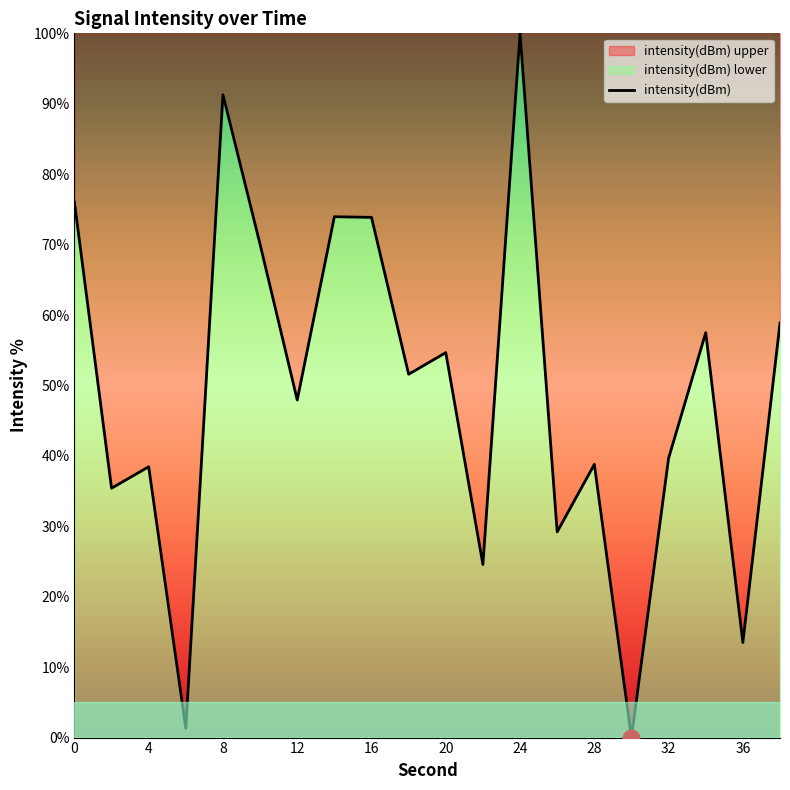

How many distinct data groups are displayed?

1